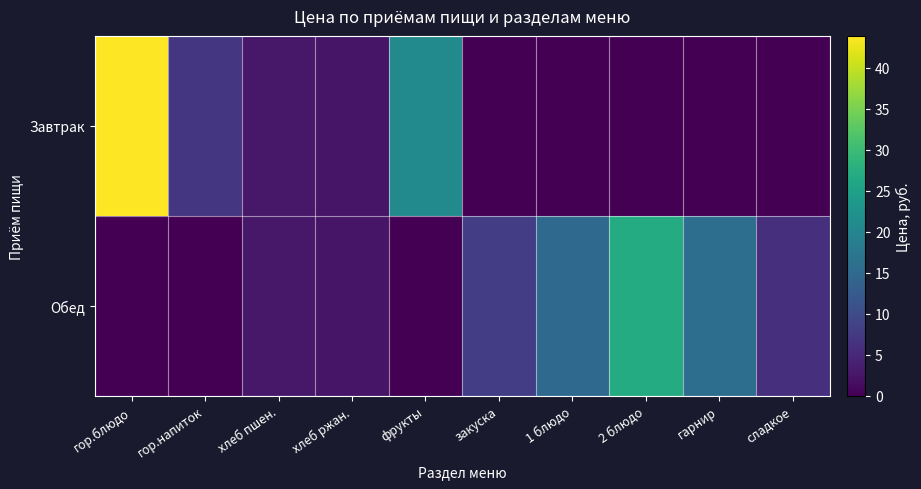

At which category is the sum across all series the highest?

гор.блюдо